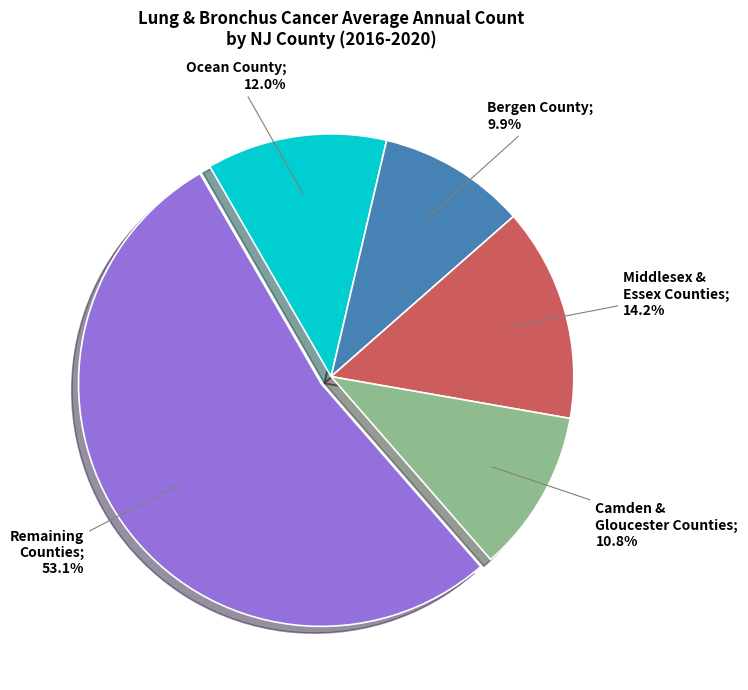

Does any single category account for the majority?

Yes